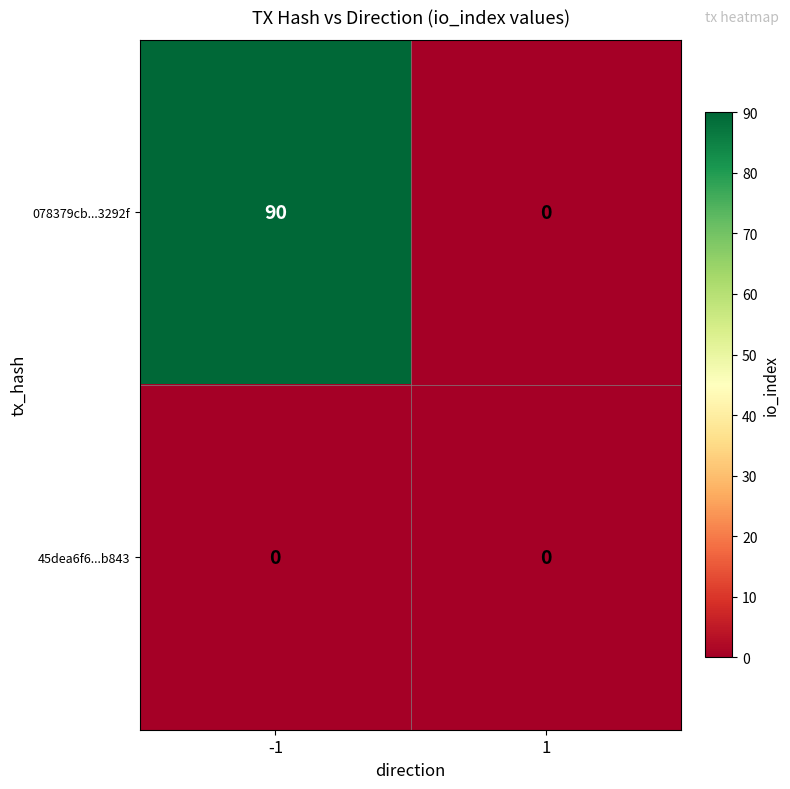

Which series has the largest total across all categories?

078379cb...3292f